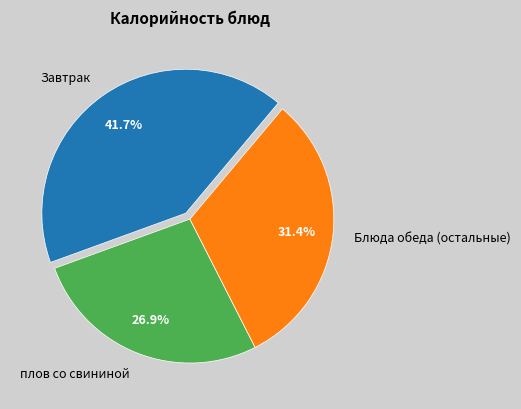

Which has a higher value, Завтрак or плов со свининой?

Завтрак